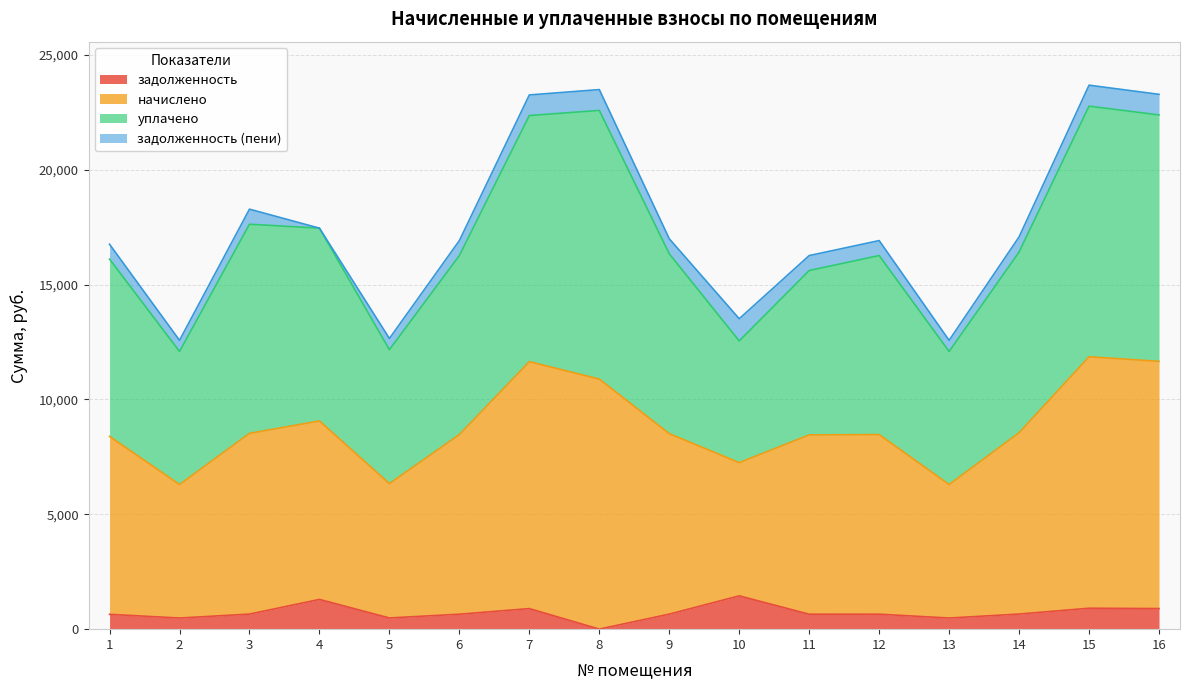

How many lines are shown in the chart?

4